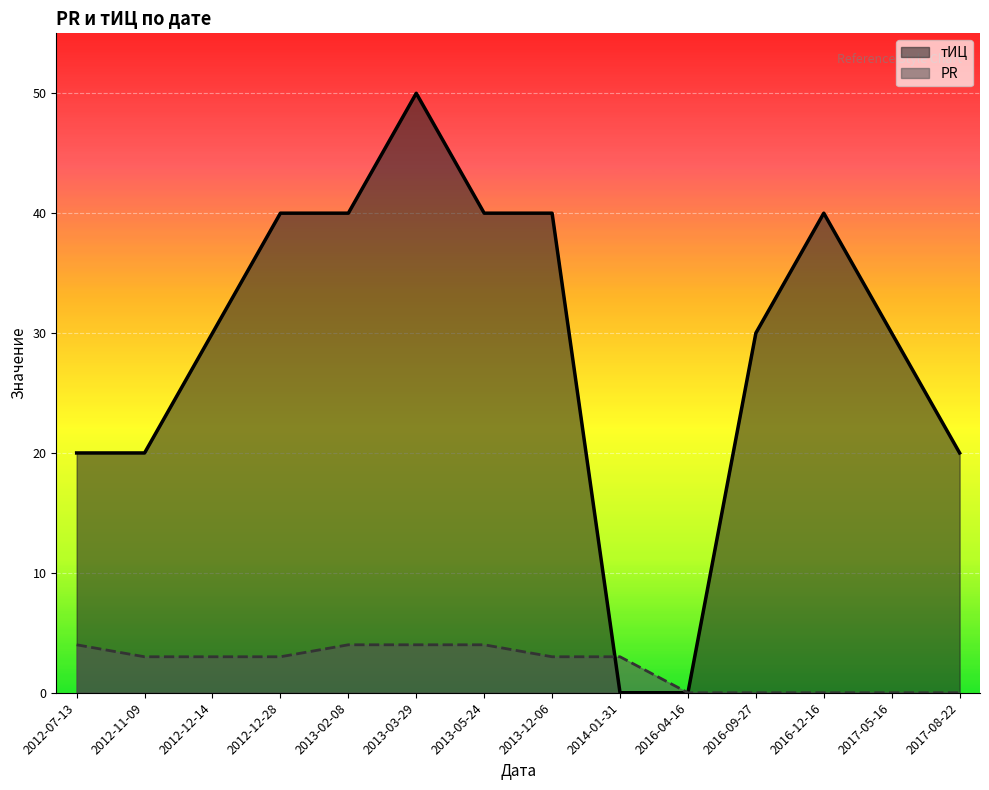

Which series has the largest range (max minus min)?

тИЦ (line)